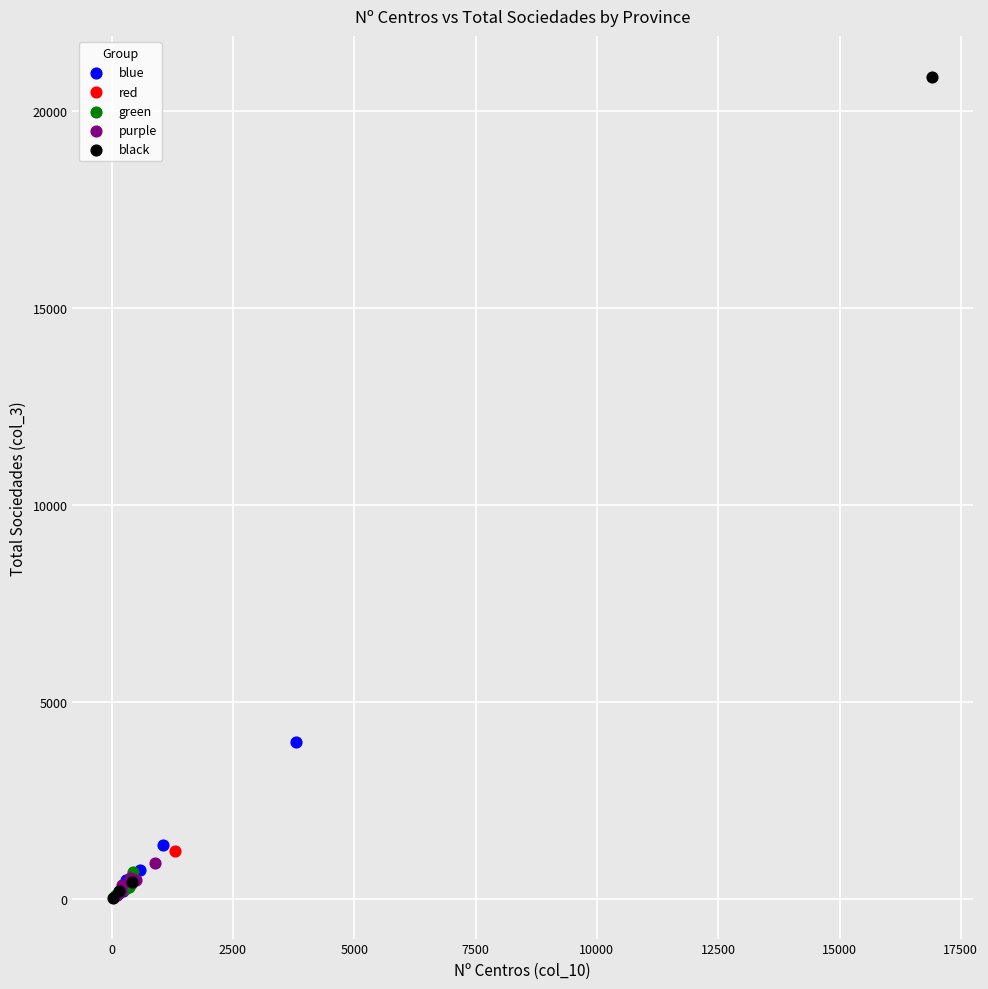

Which series has the largest Y range (max minus min)?

black